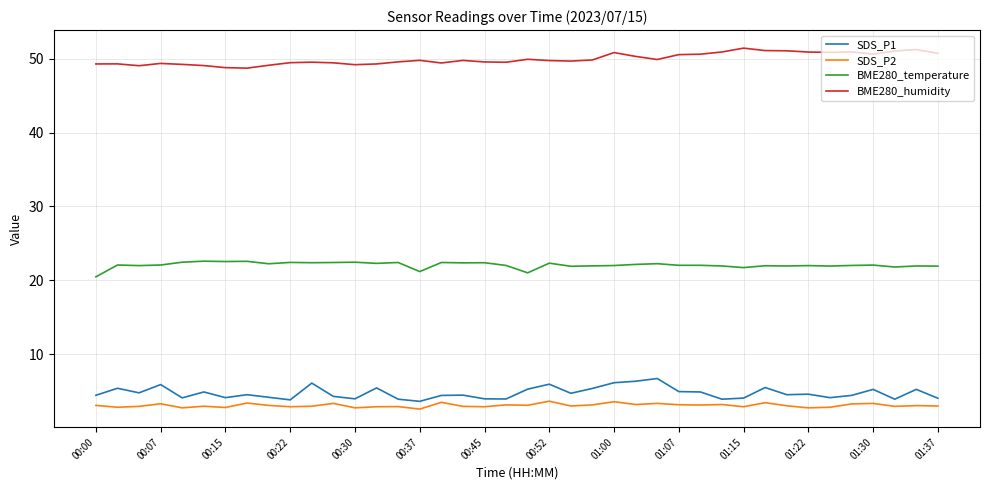

What is the greatest value displayed?

51.4